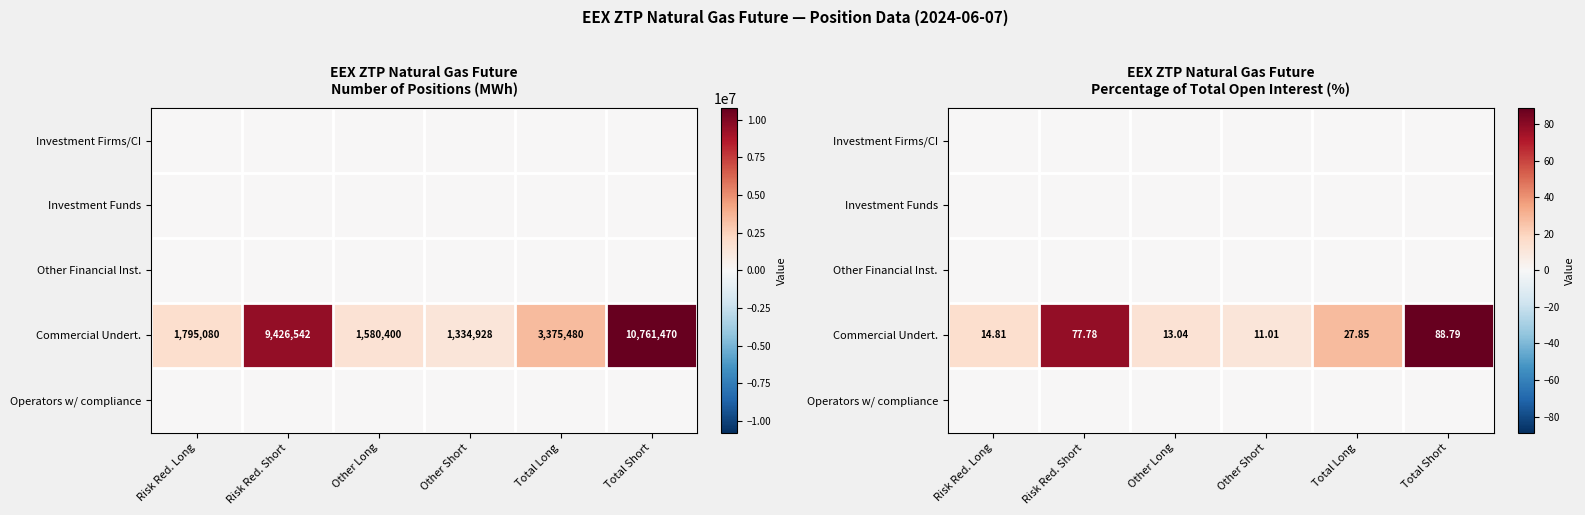

Which series changed the most between Risk Red. Long and Total Short?

Commercial Undert.